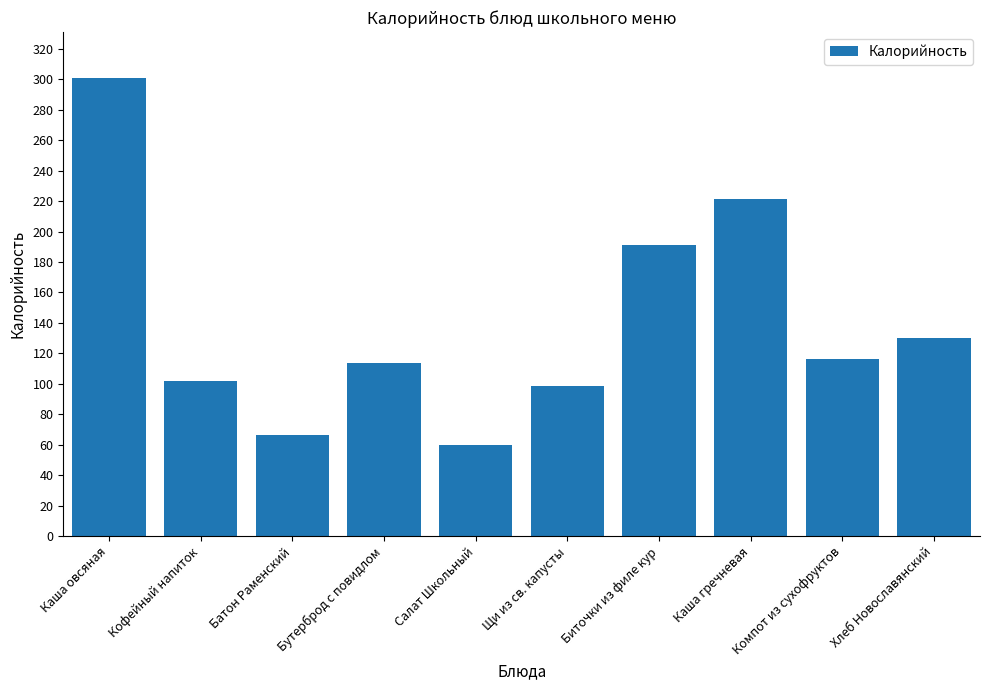

What is the difference between the maximum and minimum values?

241.2